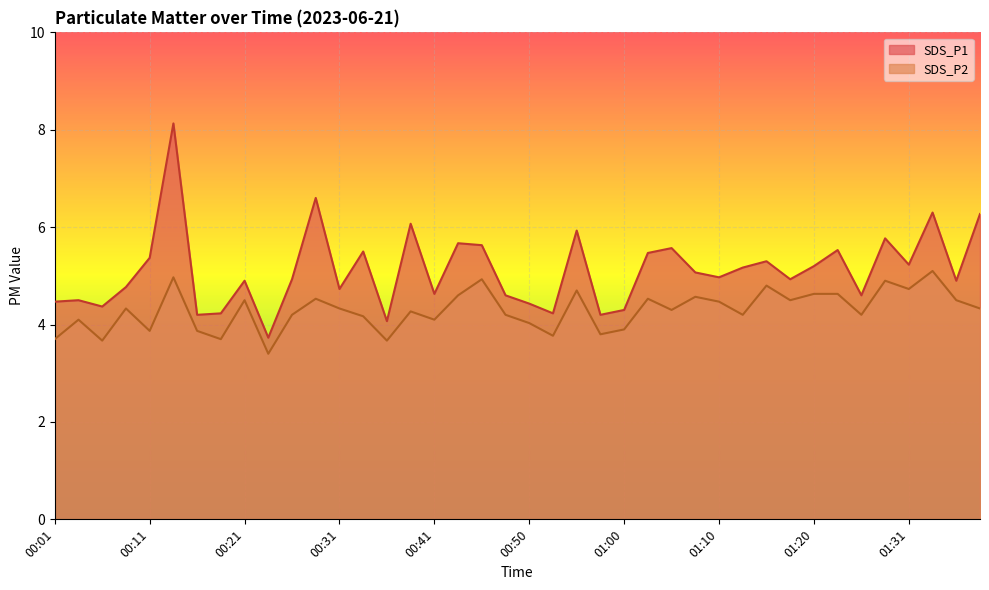

Which series changed the most between 00:09 and 00:19?

SDS_P2